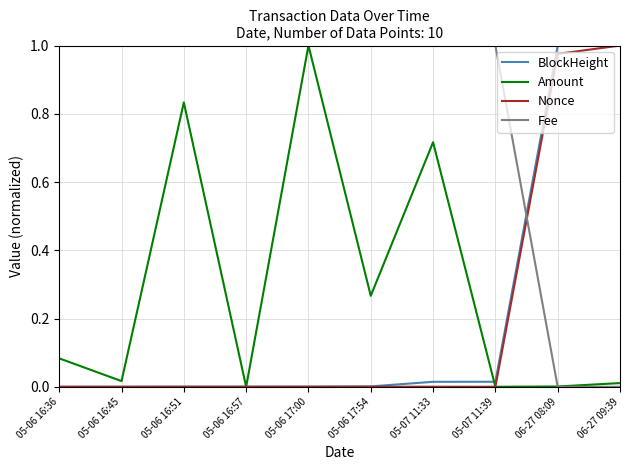

How many times do Fee and Nonce cross each other?

1